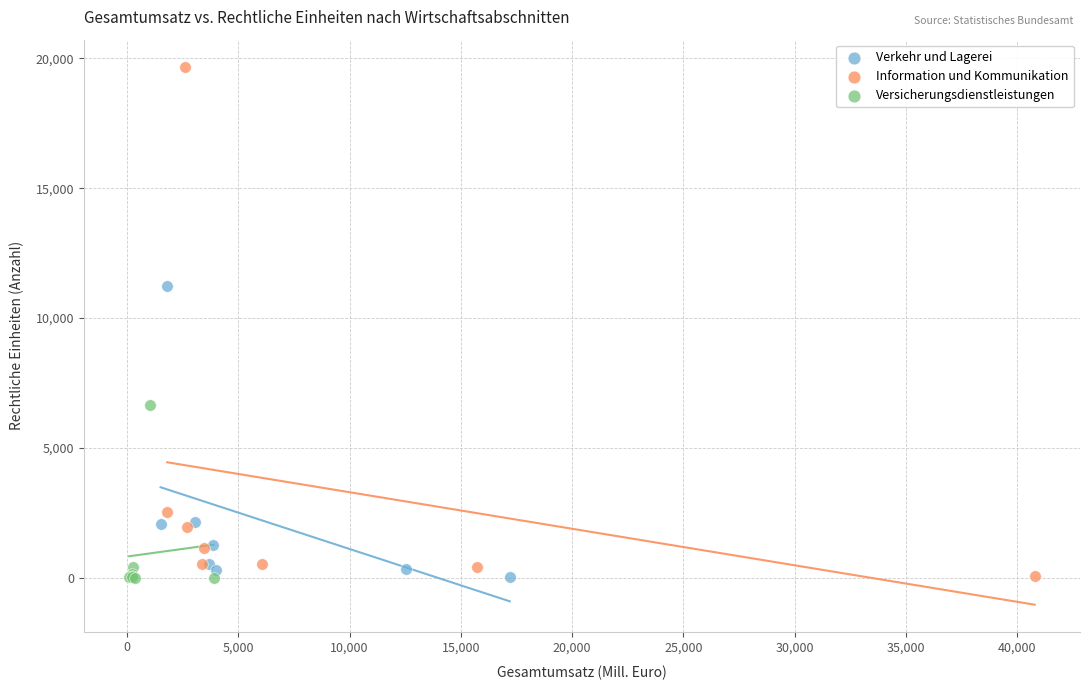

Which series has the largest Y range (max minus min)?

Information und Kommunikation